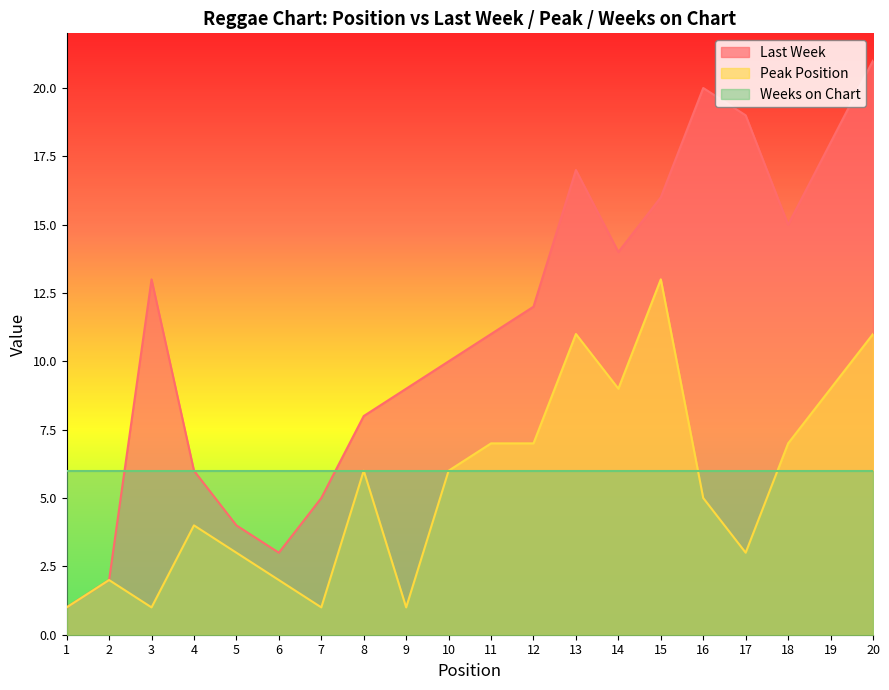

What is the maximum value for Last Week?

21